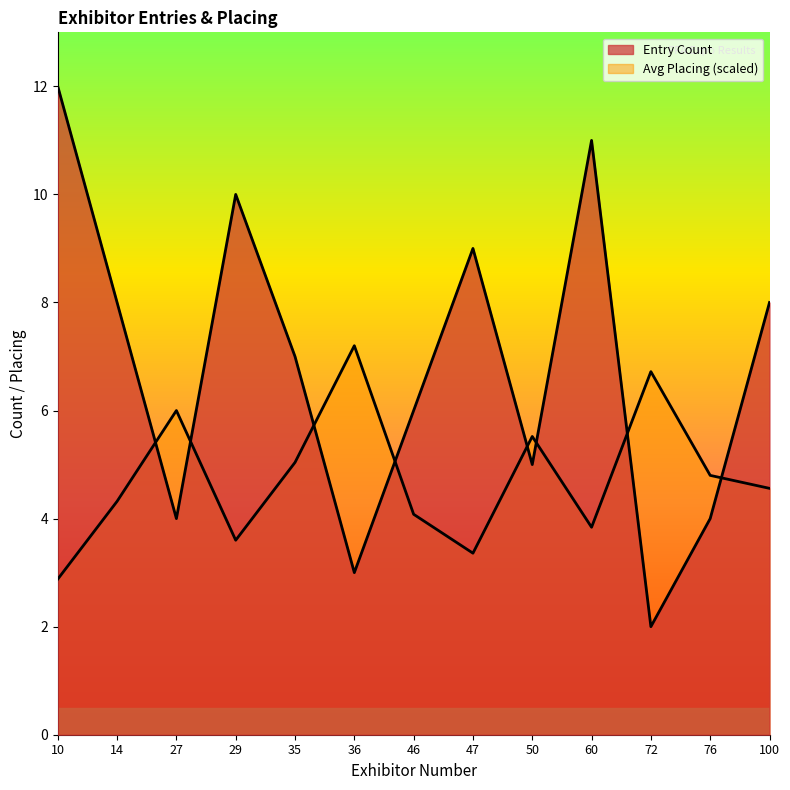

Reading left to right, what are all the values shown in this chart?

Entry Count: 12.0	8.0	4.0	10.0	7.0	3.0	6.0	9.0	5.0	11.0	2.0	4.0	8.0
Avg Placing: 2.9	4.3	6.0	3.6	5.0	7.2	4.1	3.4	5.5	3.8	6.7	4.8	4.6